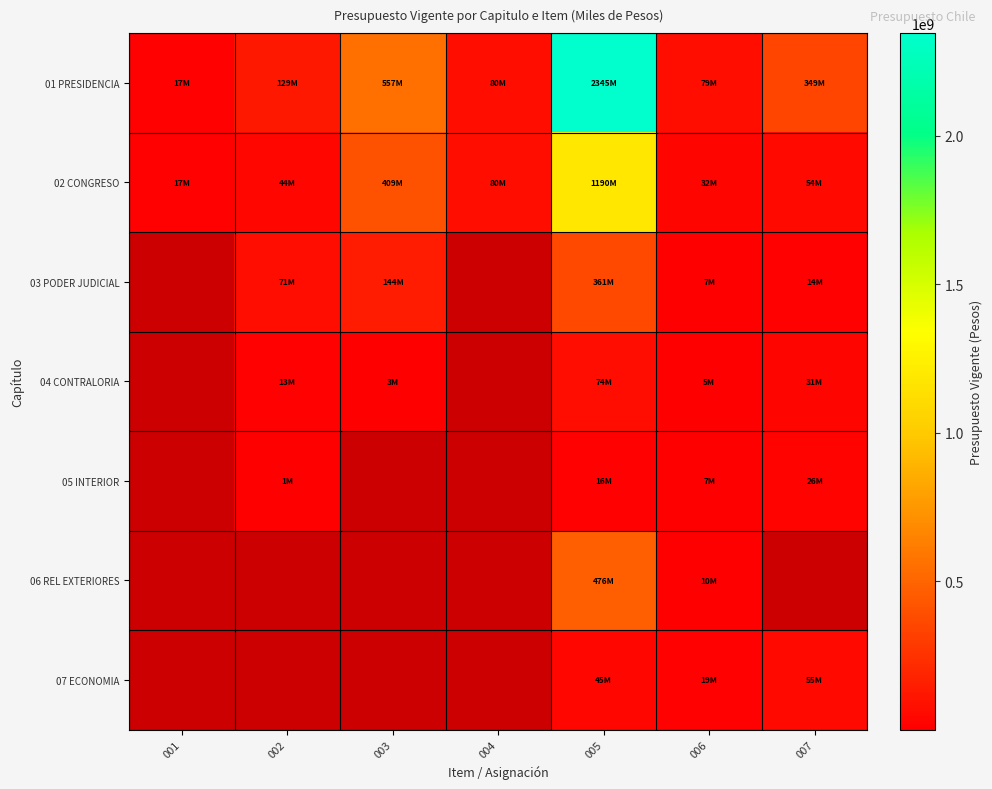

What is the difference between the 01 PRESIDENCIA values at 007 and 003?

207380679.0